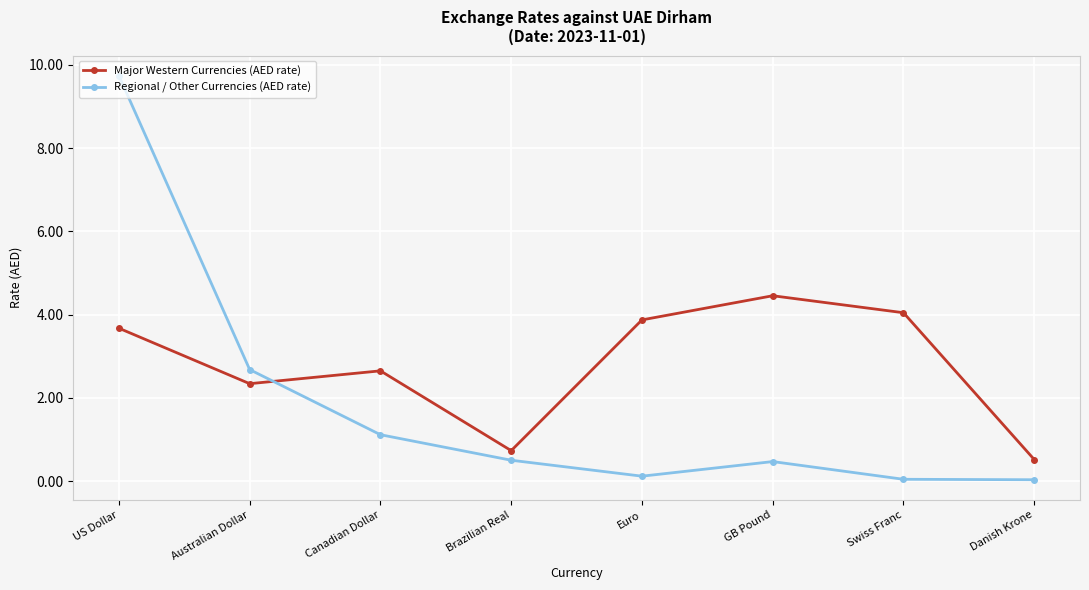

True or false: Regional / Other Currencies (AED rate) and Major Western Currencies (AED rate) intersect in this chart.

True